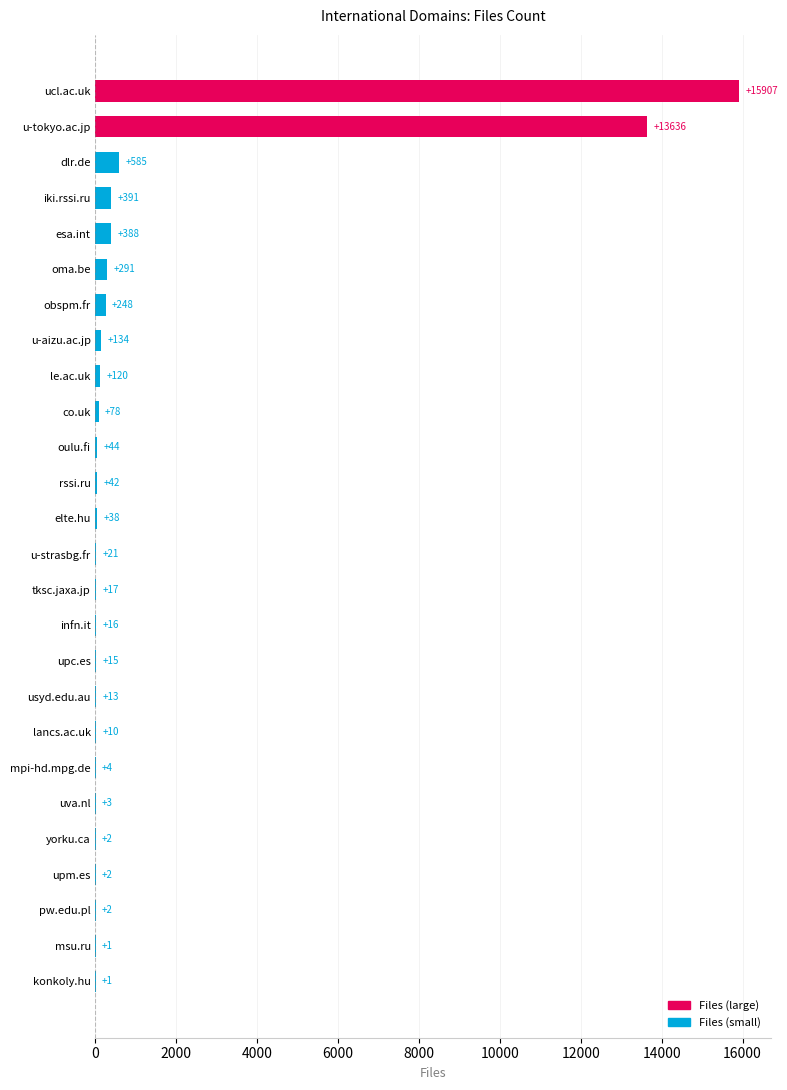

Read the value at obspm.fr, to the nearest 50.

250